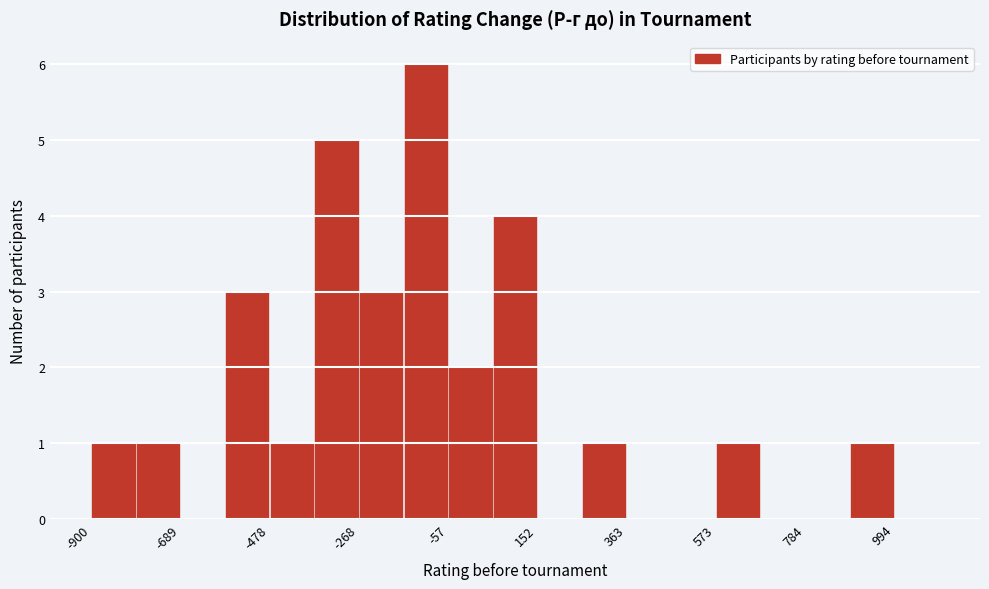

Around what value on the x-axis is the tallest bar? Give the approximate position of its centre, as read against the axis.

-100